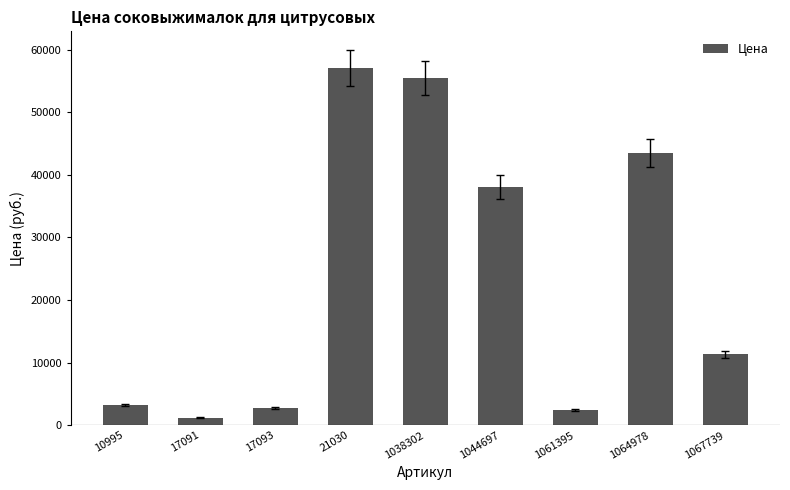

What is the value of the 3rd bar from the left?

2780